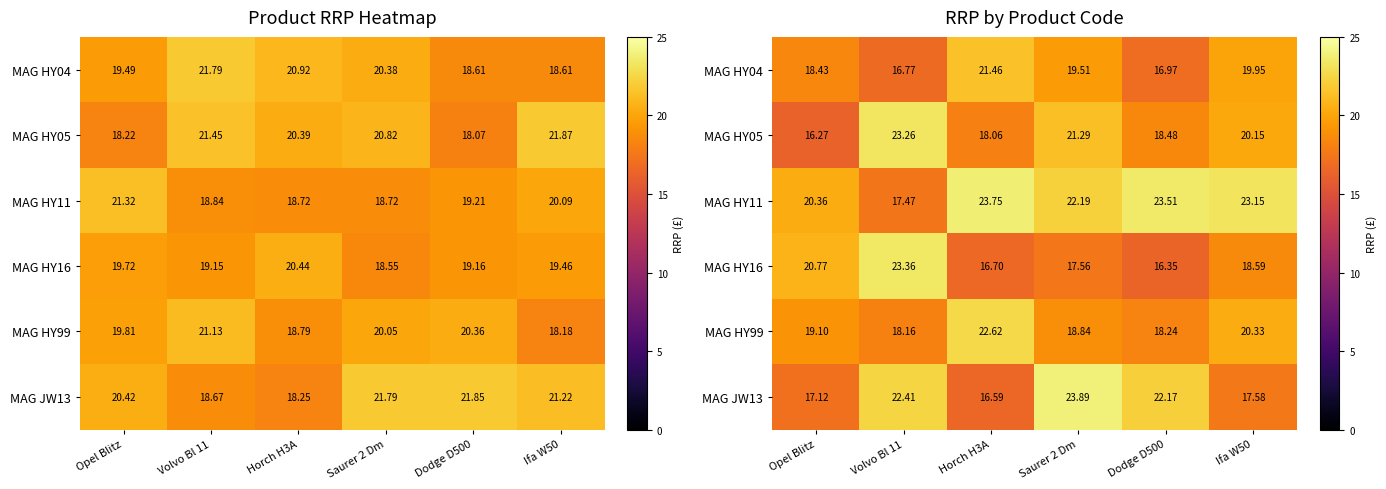

True or false: MAG JW13 has a value of 17.1 at Opel Blitz.

True